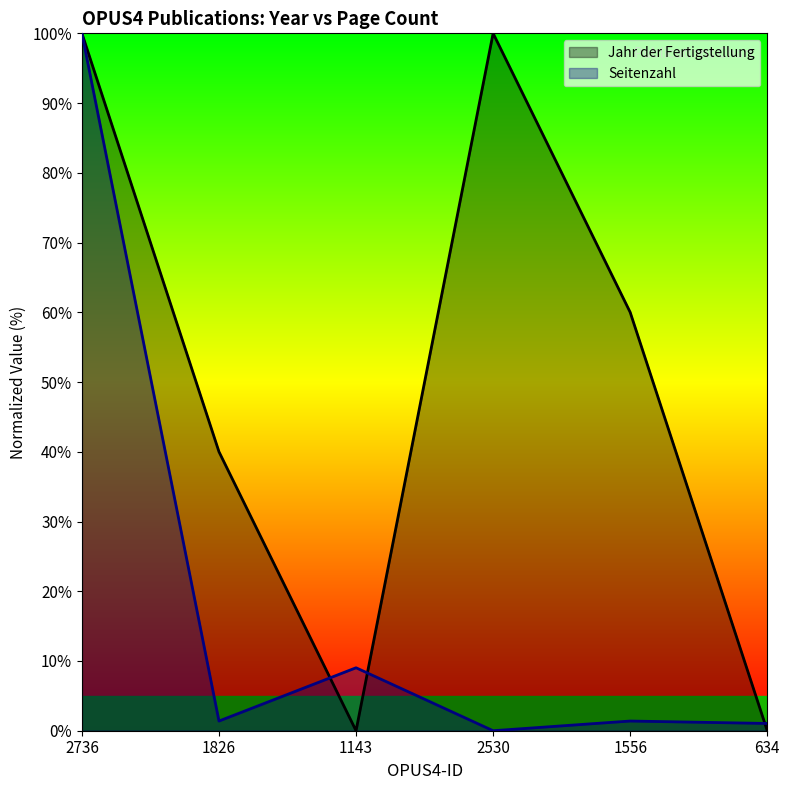

True or false: Jahr der Fertigstellung has more than 1 interior local peaks.

False